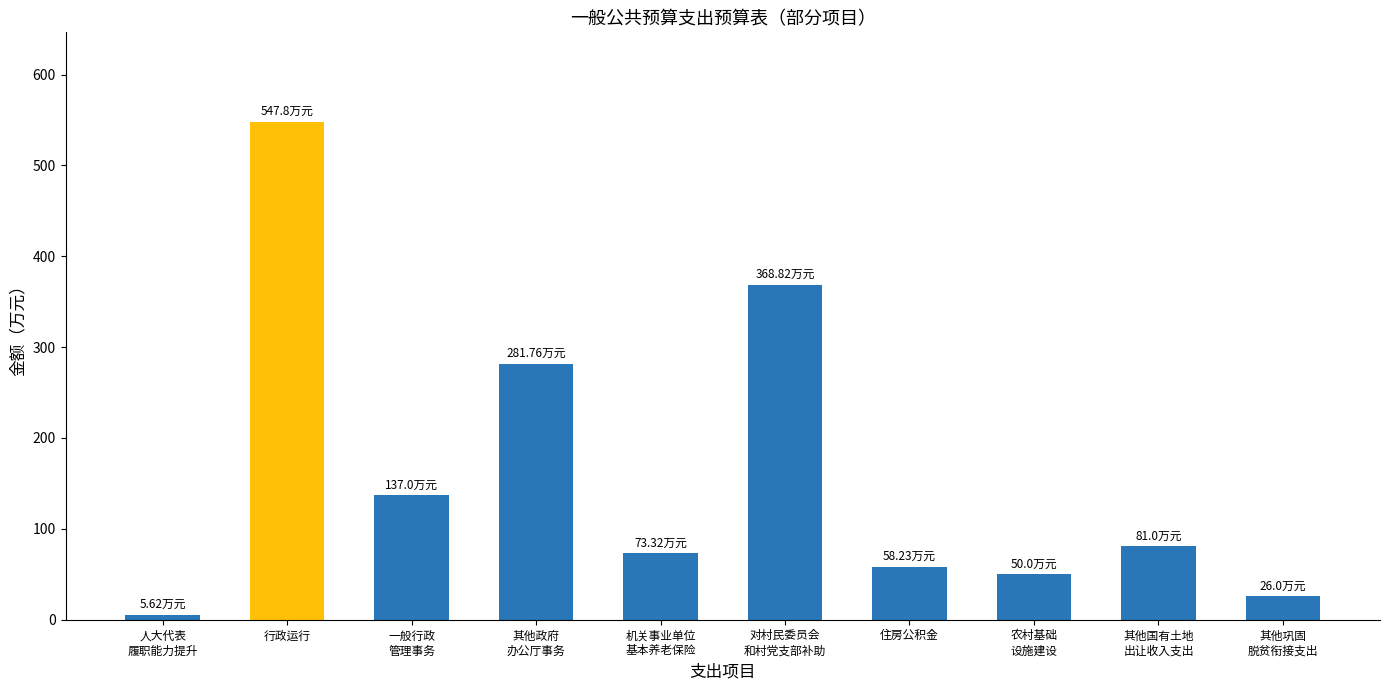

What is the difference between the values at 一般行政
管理事务 and 其他政府
办公厅事务?

144.8